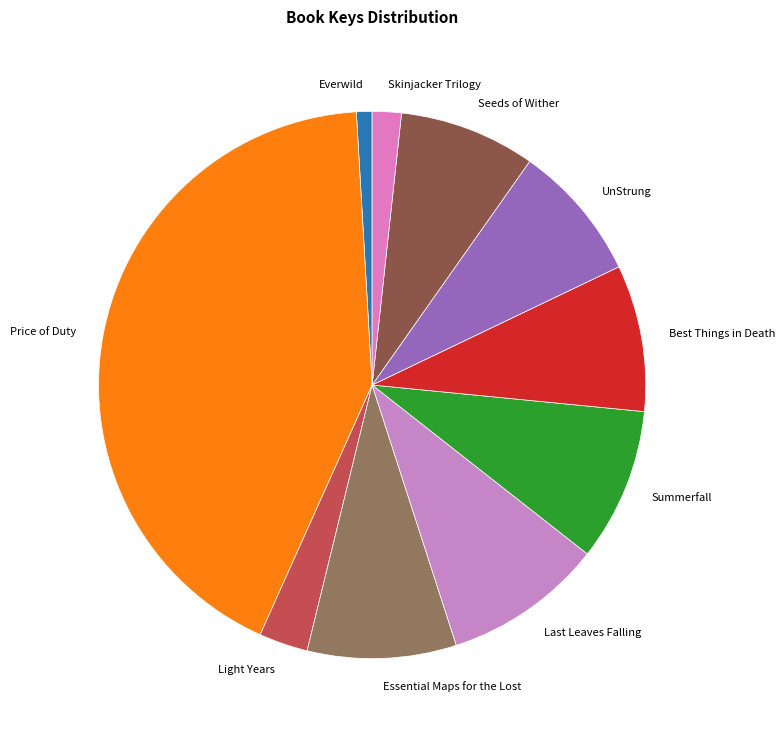

Does any single category account for the majority?

No